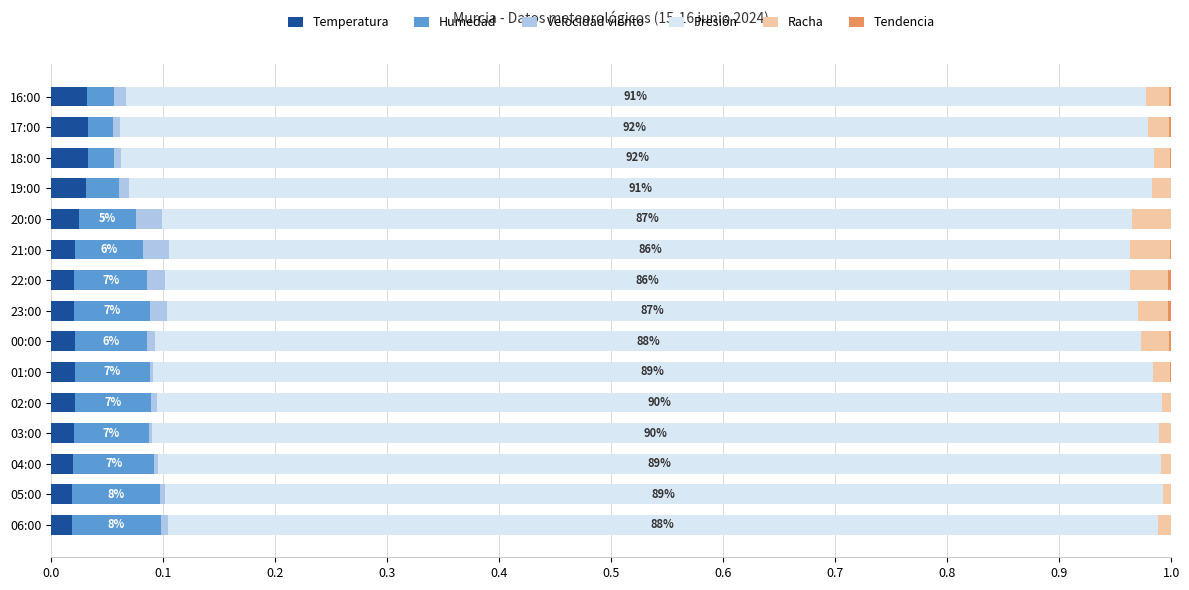

The Temperatura series shows 0.0 at 18:00. True or false?

True